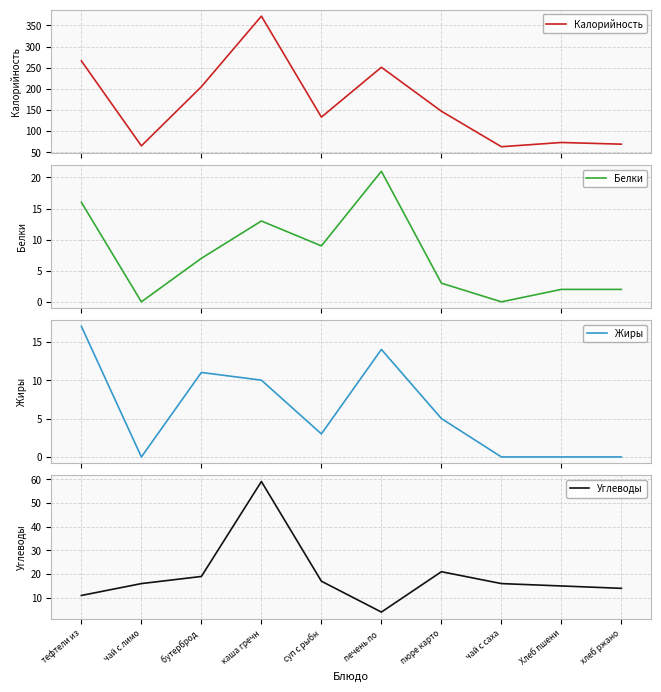

What is the difference between the maximum and minimum values in the Жиры series?

17